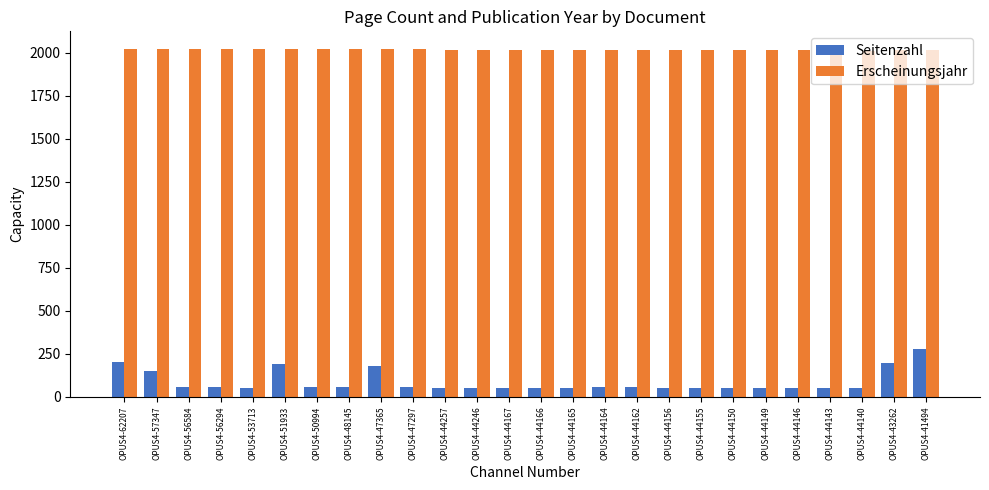

How many values in the Seitenzahl series are below 58?

13